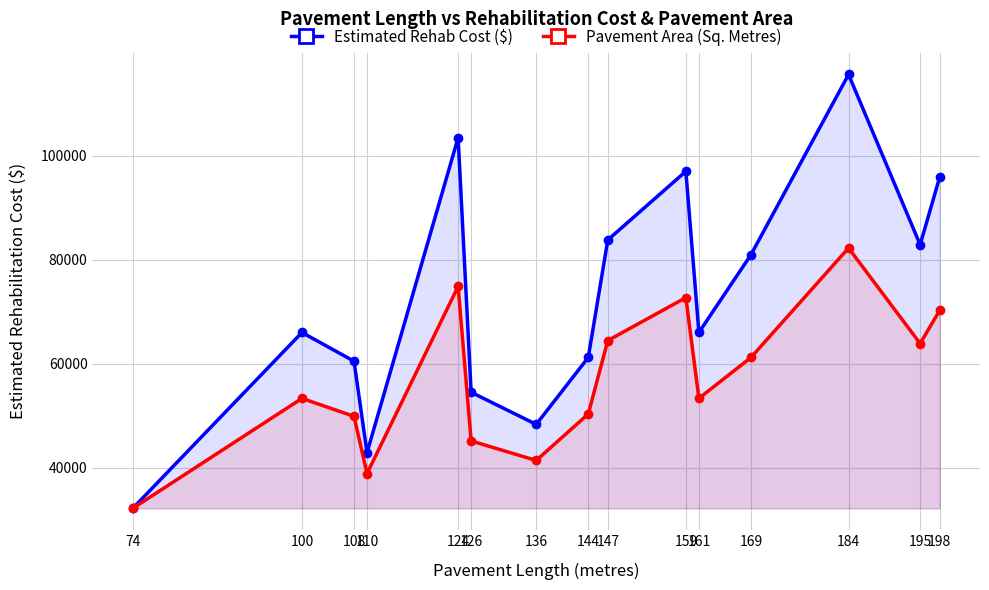

Which has a higher value, 159 or 100?

159